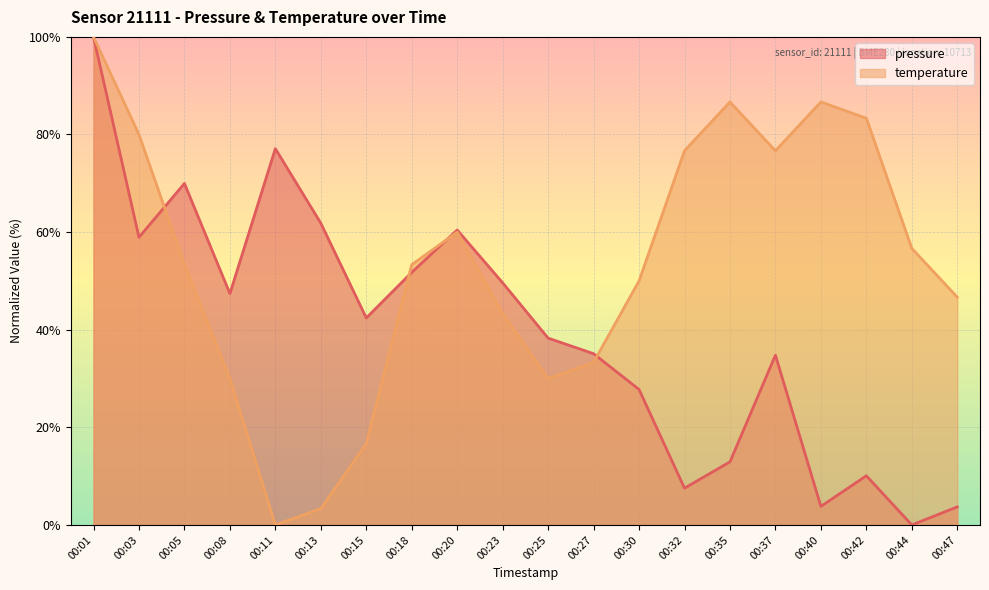

Read the temperature value at 00:05.

53.3